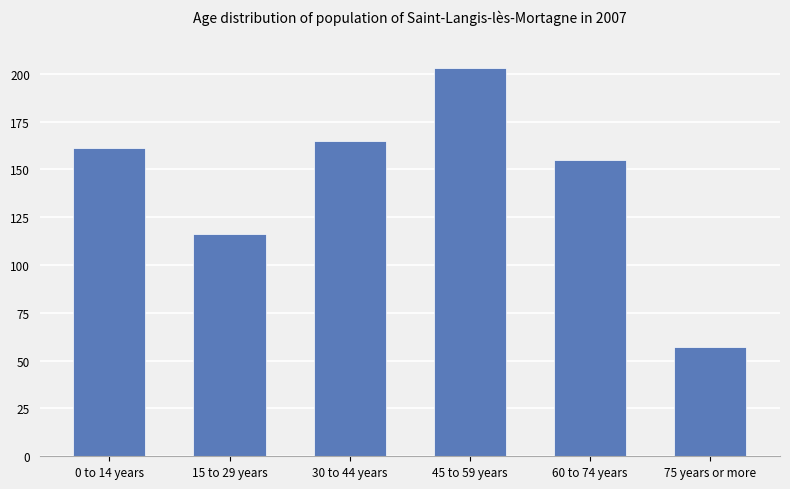

How many bars are there in total?

6